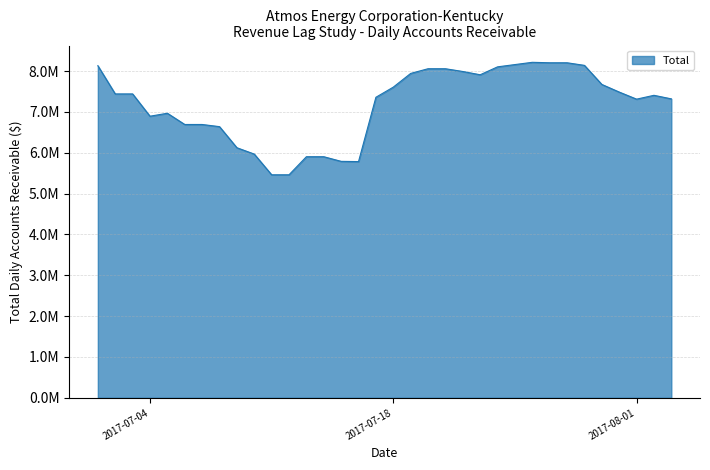

List the labels in order of value, largest first.

2017-07-26, 2017-07-27, 2017-07-28, 2017-07-25, 2017-07-29, 2017-07-01, 2017-07-24, 2017-07-20, 2017-07-21, 2017-07-22, 2017-07-19, 2017-07-23, 2017-07-30, 2017-07-18, 2017-07-31, 2017-07-02, 2017-07-03, 2017-08-02, 2017-07-17, 2017-08-03, 2017-08-01, 2017-07-05, 2017-07-04, 2017-07-06, 2017-07-07, 2017-07-08, 2017-07-09, 2017-07-10, 2017-07-13, 2017-07-14, 2017-07-15, 2017-07-16, 2017-07-11, 2017-07-12